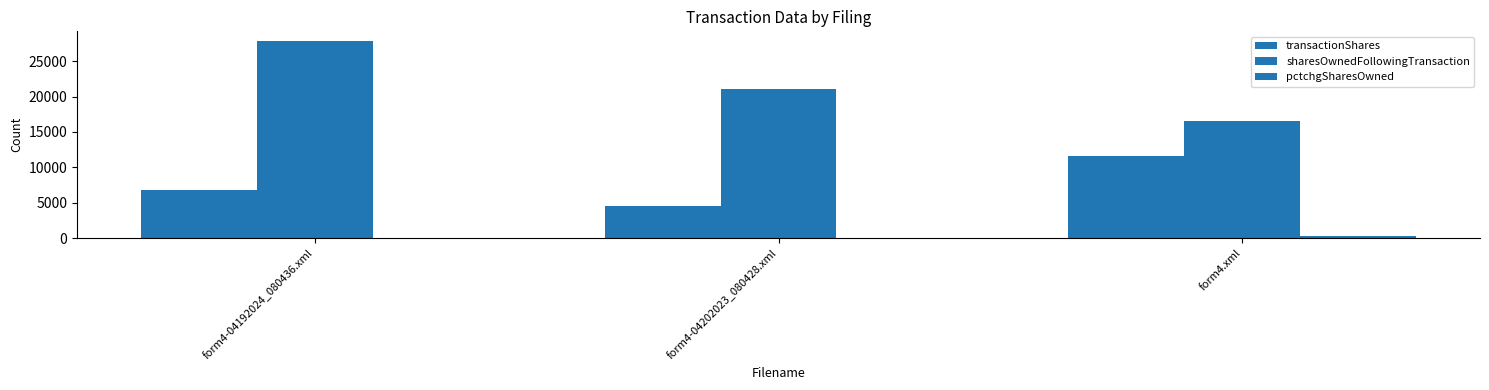

Which series changed the most between form4-04202023_080428.xml and form4.xml?

transactionShares